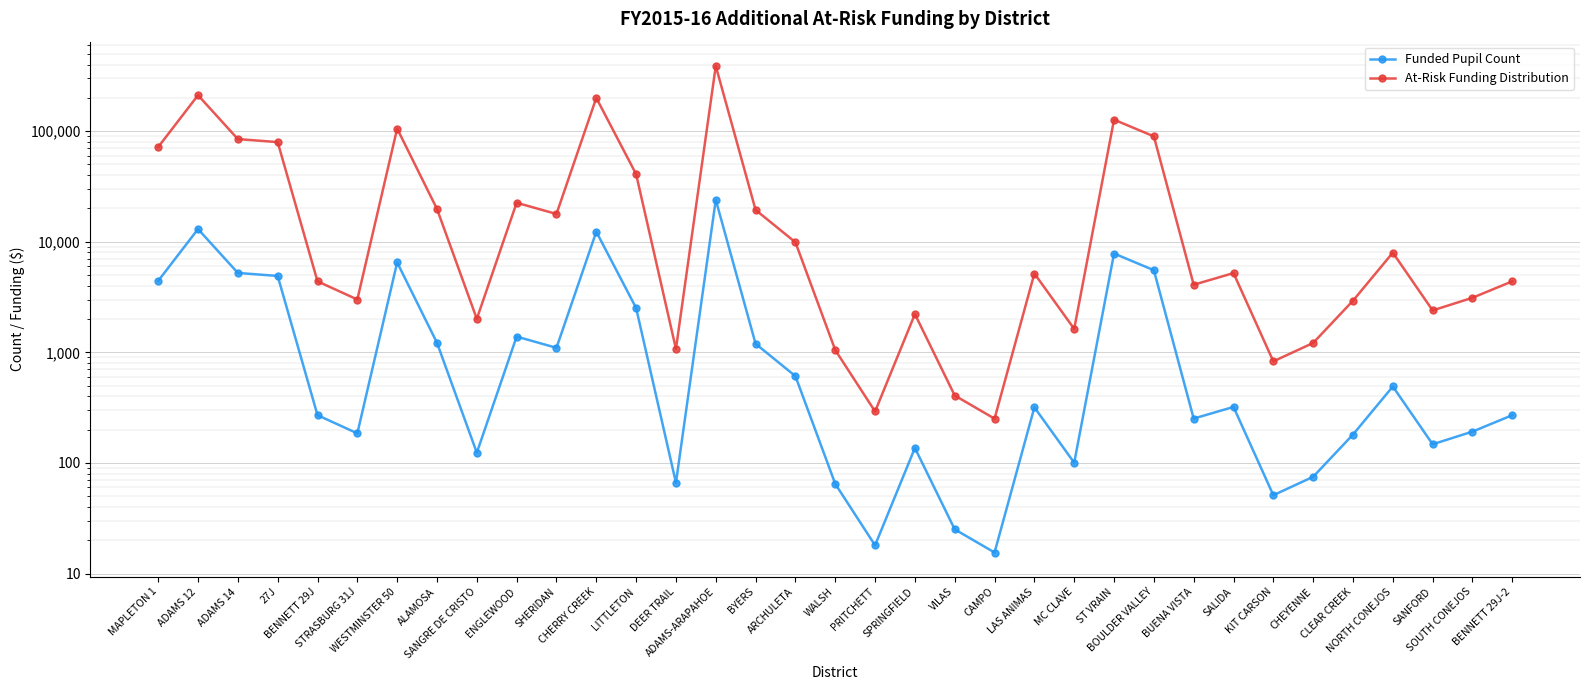

Reading left to right, what are all the values shown in this chart?

Funded Pupil Count: MAPLETON 1=4431.4	ADAMS 12=13031.4	ADAMS 14=5227.8	27J=4909.7	BENNETT 29J=270.5	STRASBURG 31J=185.2	WESTMINSTER 50=6504.0	ALAMOSA=1220.4	SANGRE DE CRISTO=123.8	ENGLEWOOD=1389.3	SHERIDAN=1099.0	CHERRY CREEK=12324.0	LITTLETON=2519.0	DEER TRAIL=66.2	ADAMS-ARAPAHOE=23947.5	BYERS=1195.8	ARCHULETA=609.7	WALSH=64.7	PRITCHETT=18.0	SPRINGFIELD=136.7	VILAS=25.1	CAMPO=15.5	LAS ANIMAS=318.3	MC CLAVE=100.5	ST VRAIN=7832.9	BOULDER VALLEY=5533.3	BUENA VISTA=252.0	SALIDA=321.1	KIT CARSON=51.1	CHEYENNE=75.0	CLEAR CREEK=180.7	NORTH CONEJOS=491.4	SANFORD=147.6	SOUTH CONEJOS=192.1	BENNETT 29J-2=270.5
At-Risk Funding Distribution: MAPLETON 1=71905.7	ADAMS 12=211452.8	ADAMS 14=84828.4	27J=79666.8	BENNETT 29J=4389.2	STRASBURG 31J=3005.1	WESTMINSTER 50=105536.6	ALAMOSA=19802.7	SANGRE DE CRISTO=2008.8	ENGLEWOOD=22543.3	SHERIDAN=17832.8	CHERRY CREEK=199974.2	LITTLETON=40874.3	DEER TRAIL=1074.2	ADAMS-ARAPAHOE=388581.9	BYERS=19403.5	ARCHULETA=9893.2	WALSH=1049.8	PRITCHETT=292.1	SPRINGFIELD=2218.2	VILAS=407.3	CAMPO=251.5	LAS ANIMAS=5164.9	MC CLAVE=1630.8	ST VRAIN=127099.8	BOULDER VALLEY=89785.6	BUENA VISTA=4089.1	SALIDA=5210.3	KIT CARSON=829.2	CHEYENNE=1217.0	CLEAR CREEK=2932.1	NORTH CONEJOS=7973.7	SANFORD=2395.0	SOUTH CONEJOS=3117.1	BENNETT 29J-2=4389.2